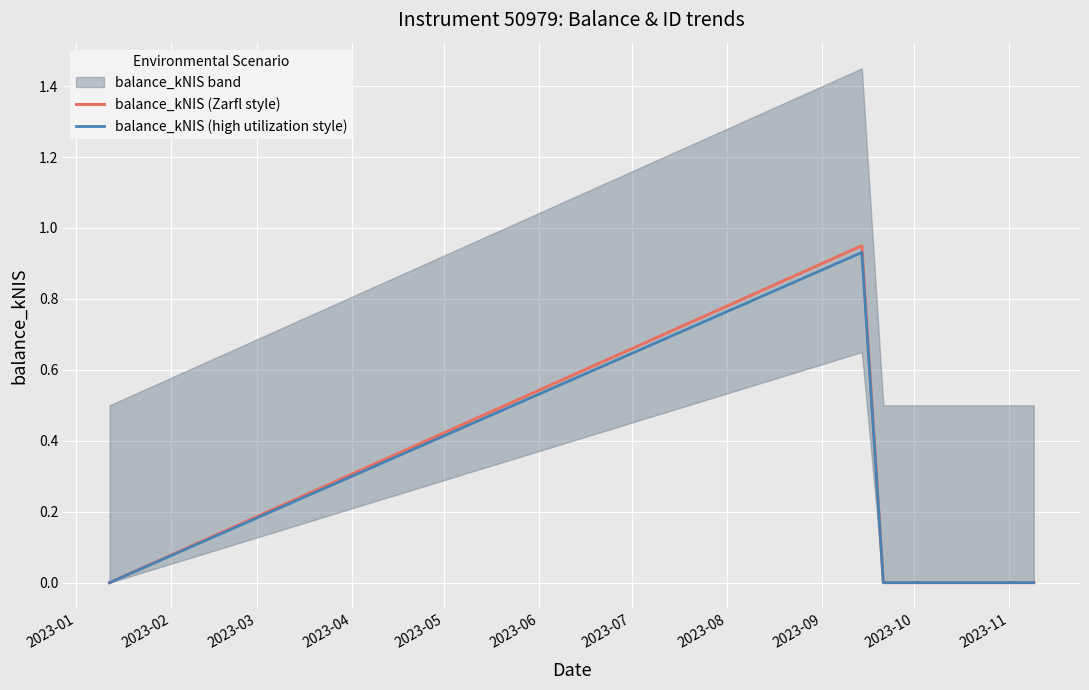

Reading left to right, transcribe all the data shown in this chart.

balance_kNIS (Zarfl style): 0.0	0.9	0.0	0.0	0.0	0.0
balance_kNIS (high utilization style): 0.0	0.9	0.0	0.0	0.0	0.0